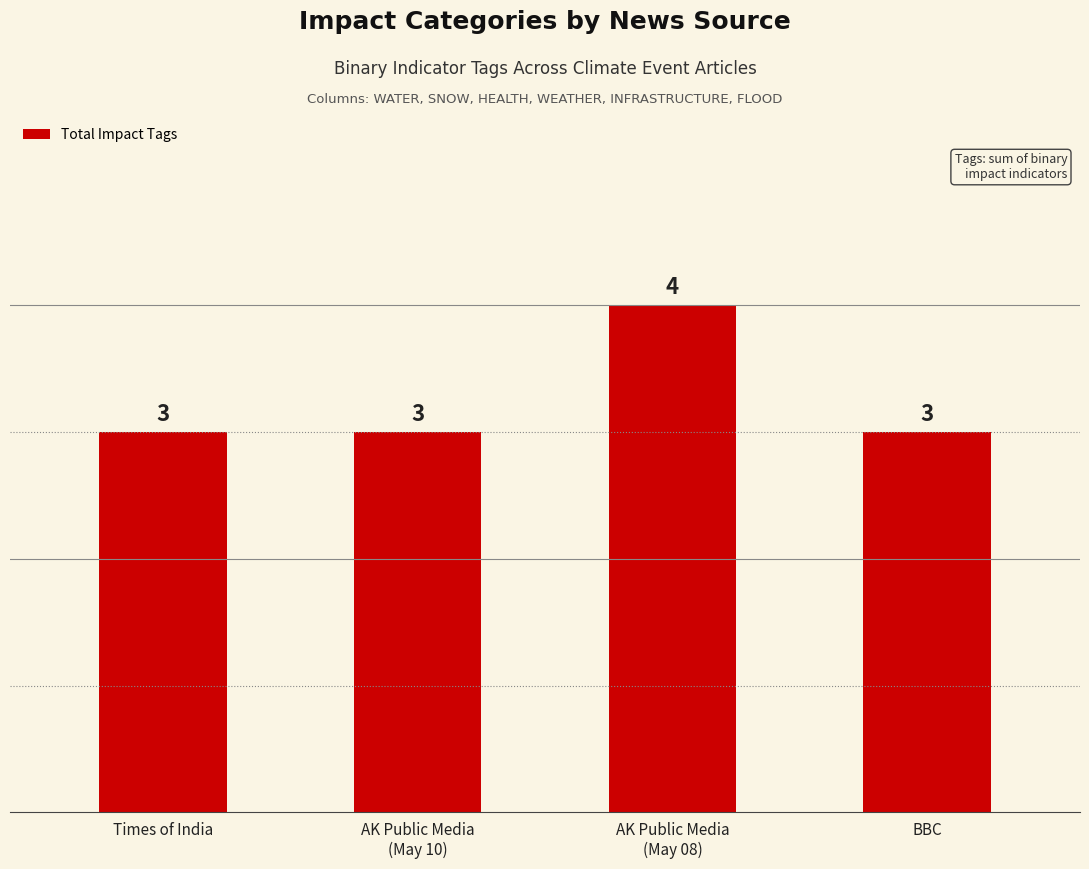

What position from the right is BBC?

1